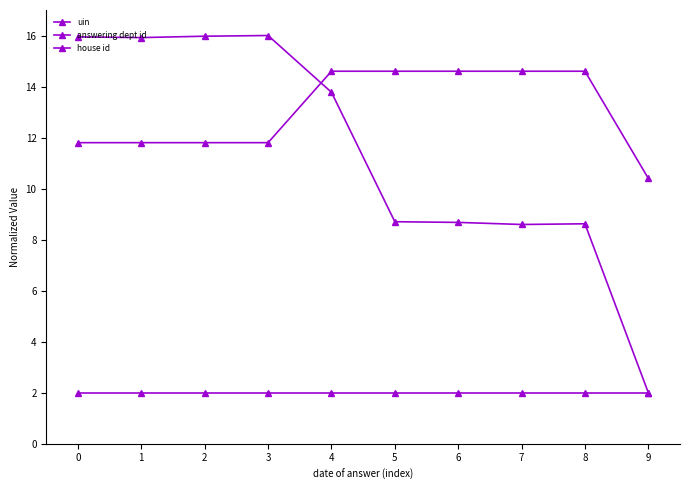

What is the greatest value displayed?

16.0